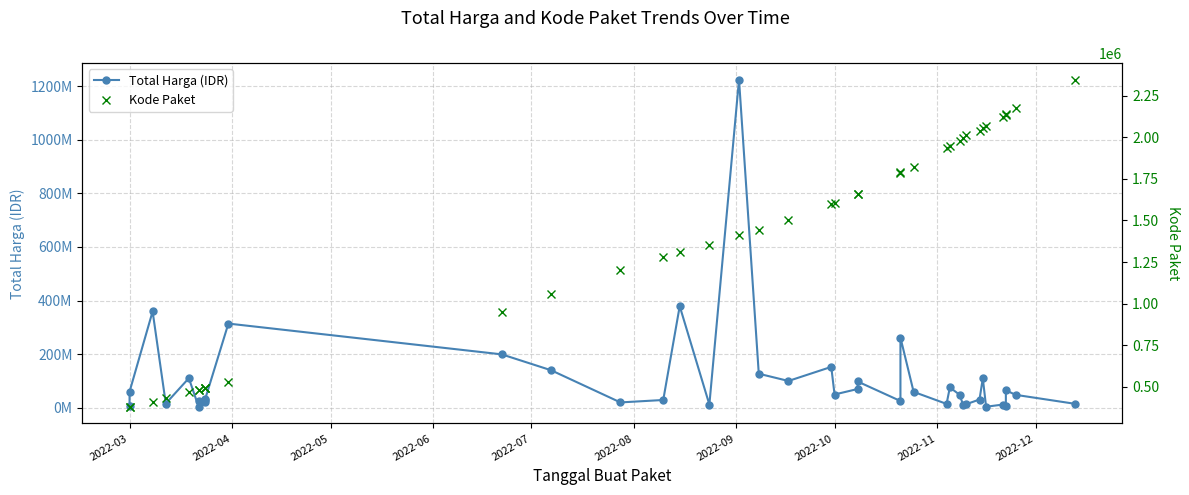

How many categories are shown in the chart?

40